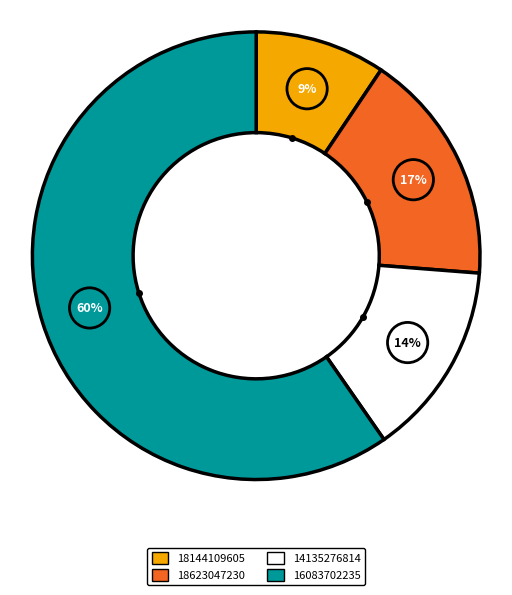

Is it true that 18623047230 is 17% of the pie?

True